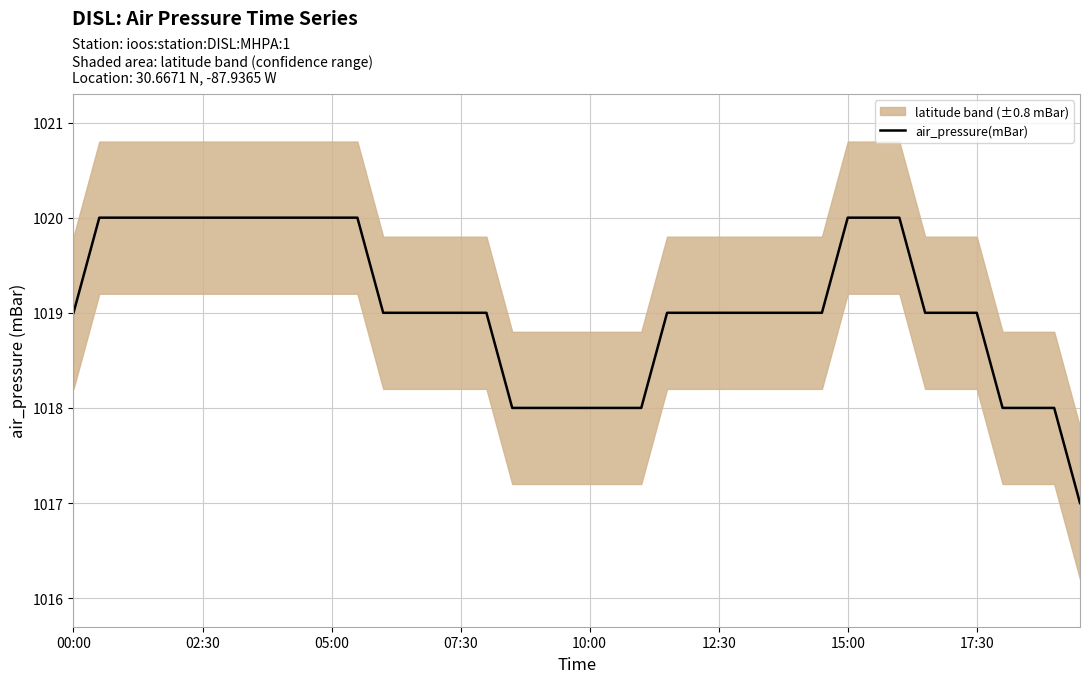

Count the values in the range 1019 to 1020.

30